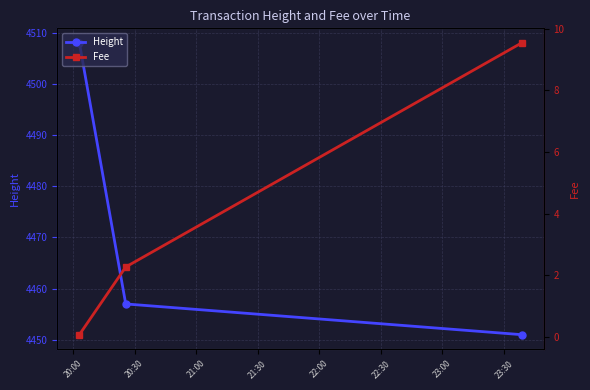

What is the value of the Height point at the 3rd from the left?

4451